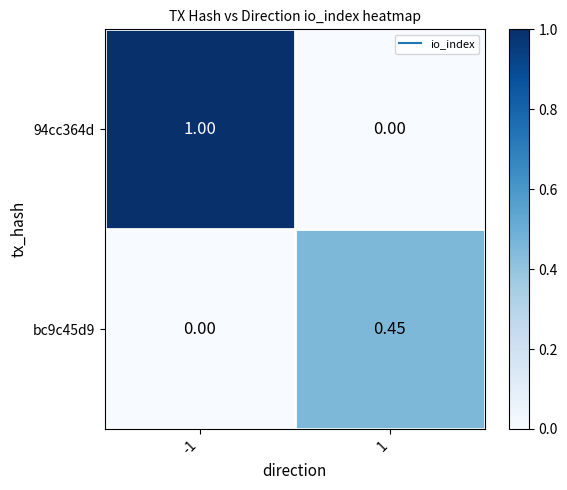

Is the value of 94cc364d at 1 greater than the value of bc9c45d9 at 1?

No